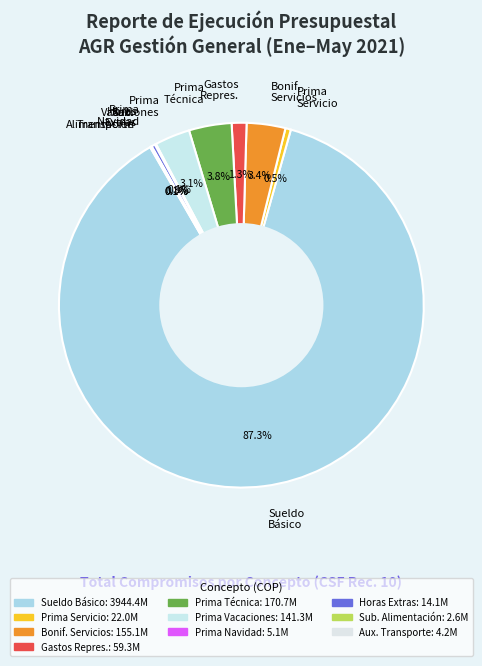

Which slice is the largest?

Sueldo Básico